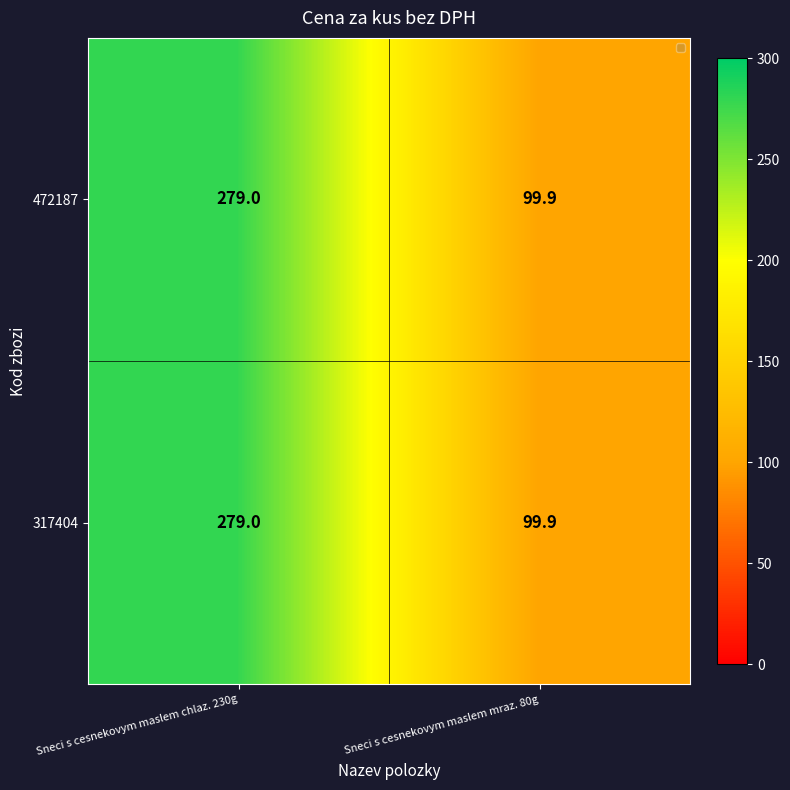

What is the minimum value shown in the chart?

99.9